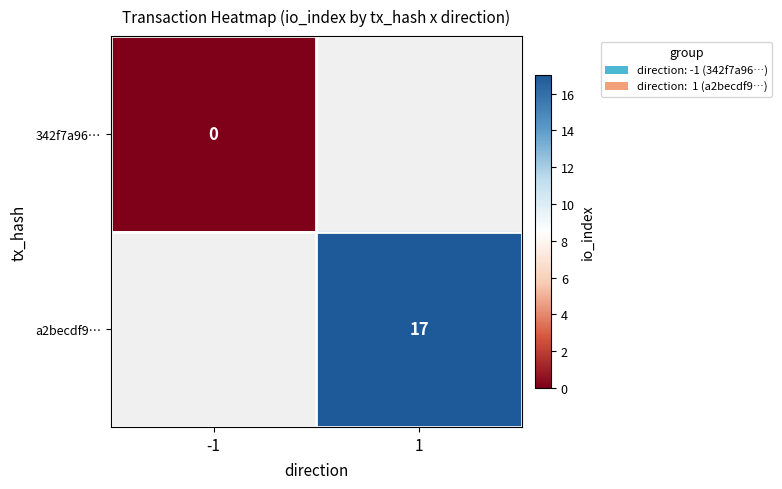

True or false: a2becdf9… has a value of 17 at 1.

True